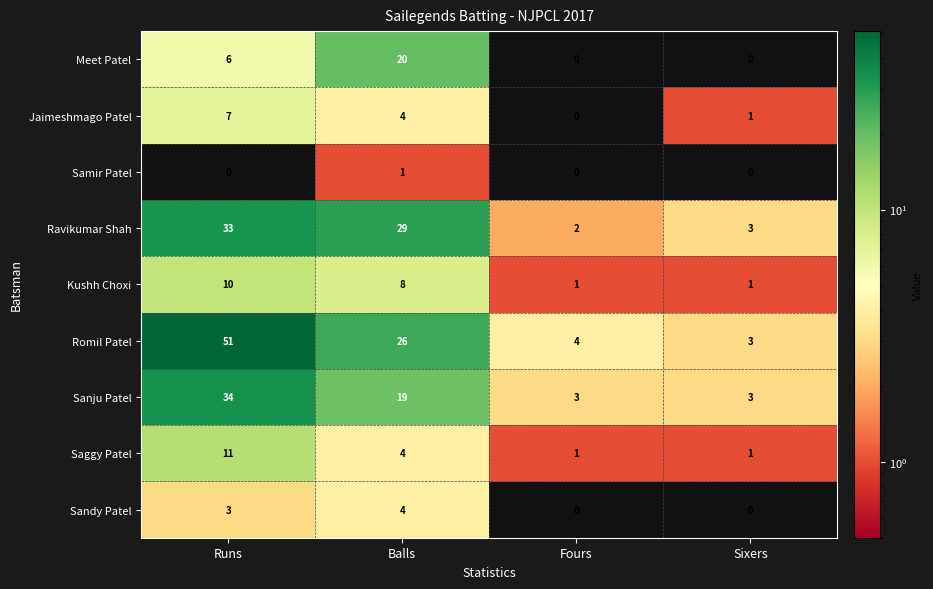

How many categories are shown in the chart?

4